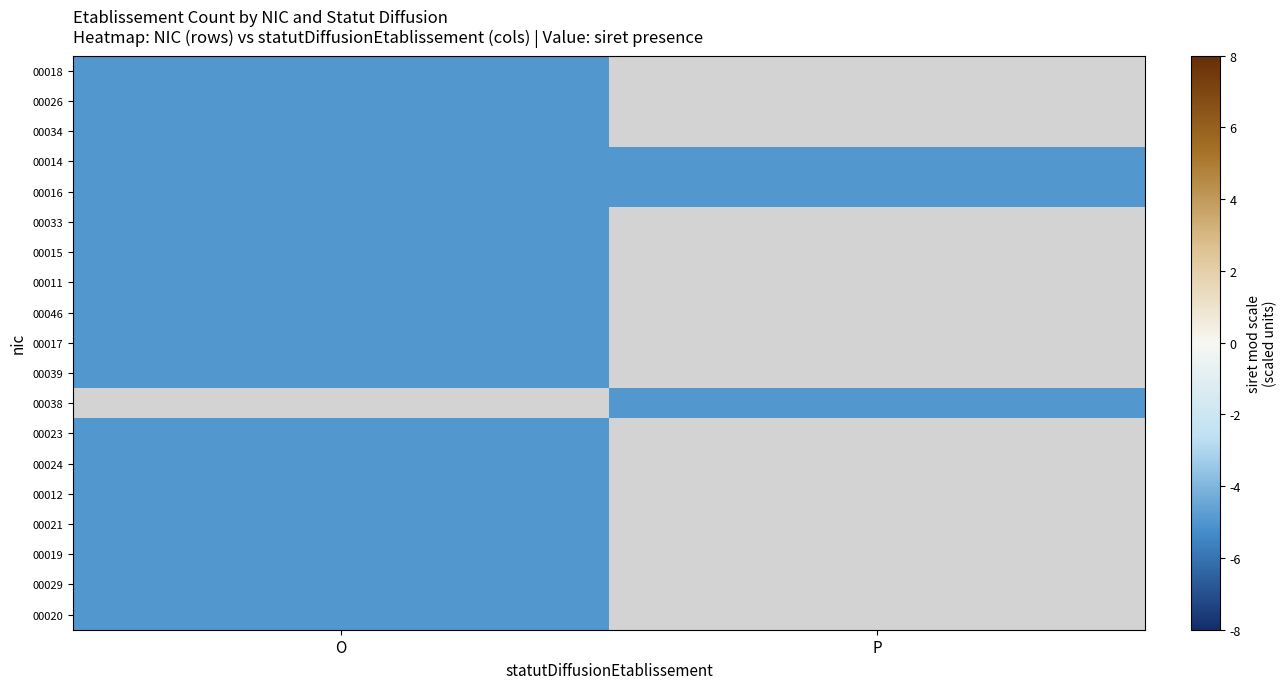

At which label is 00029 closest to -4?

O